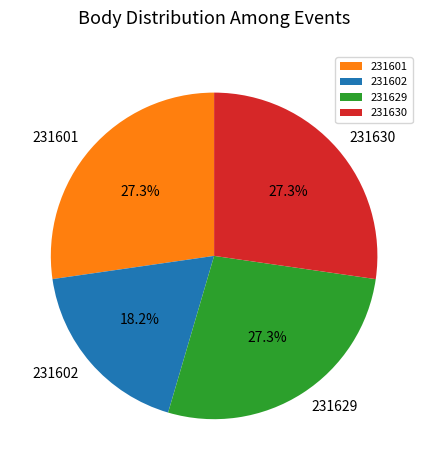

How many segments does this pie chart have?

4